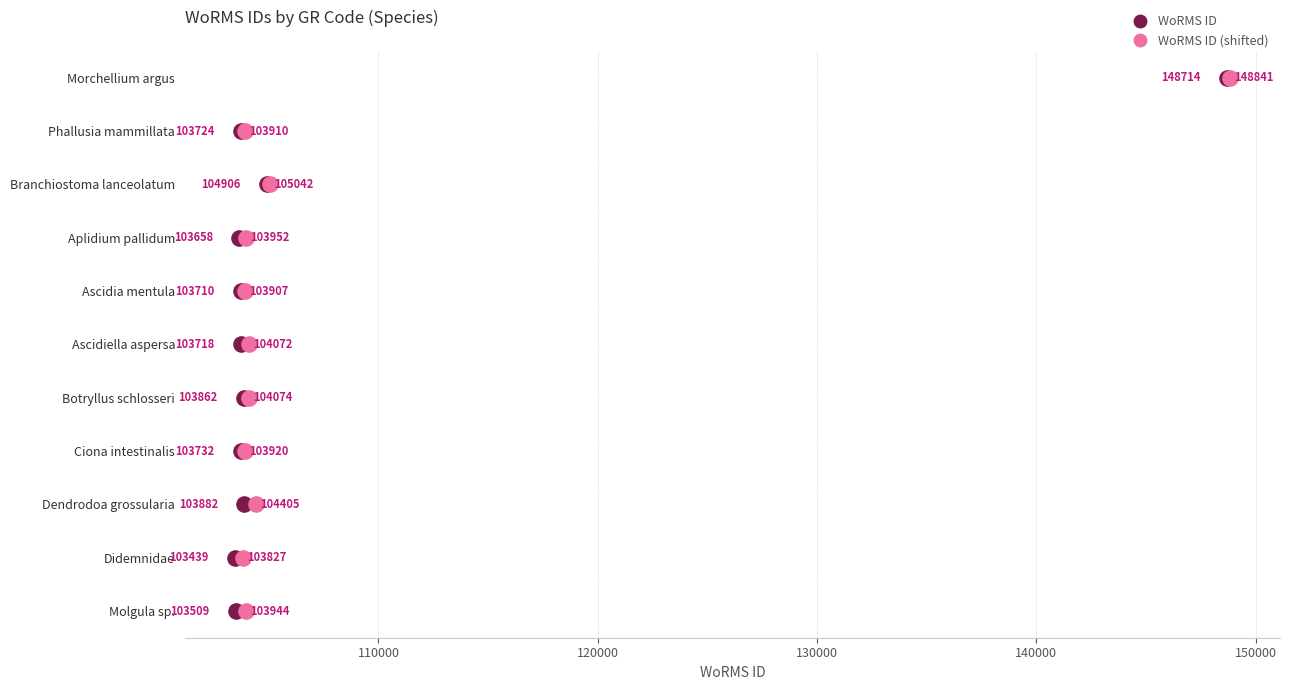

Which series has the largest Y range (max minus min)?

WoRMS ID